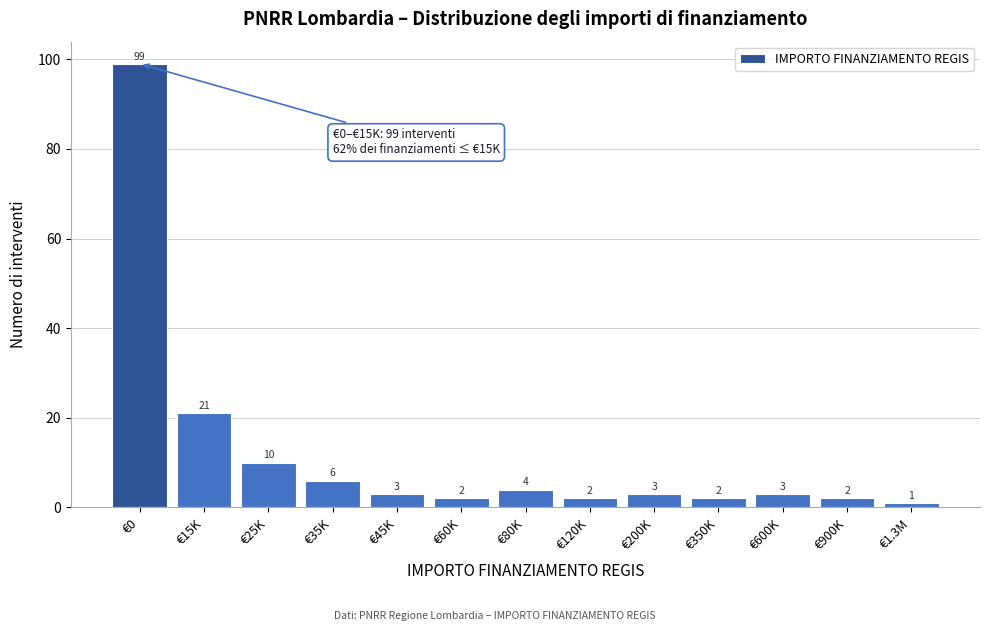

Reading right to left, transcribe all the data shown in this chart.

€1.3M=1	€900K=2	€600K=3	€350K=2	€200K=3	€120K=2	€80K=4	€60K=2	€45K=3	€35K=6	€25K=10	€15K=21	€0=99